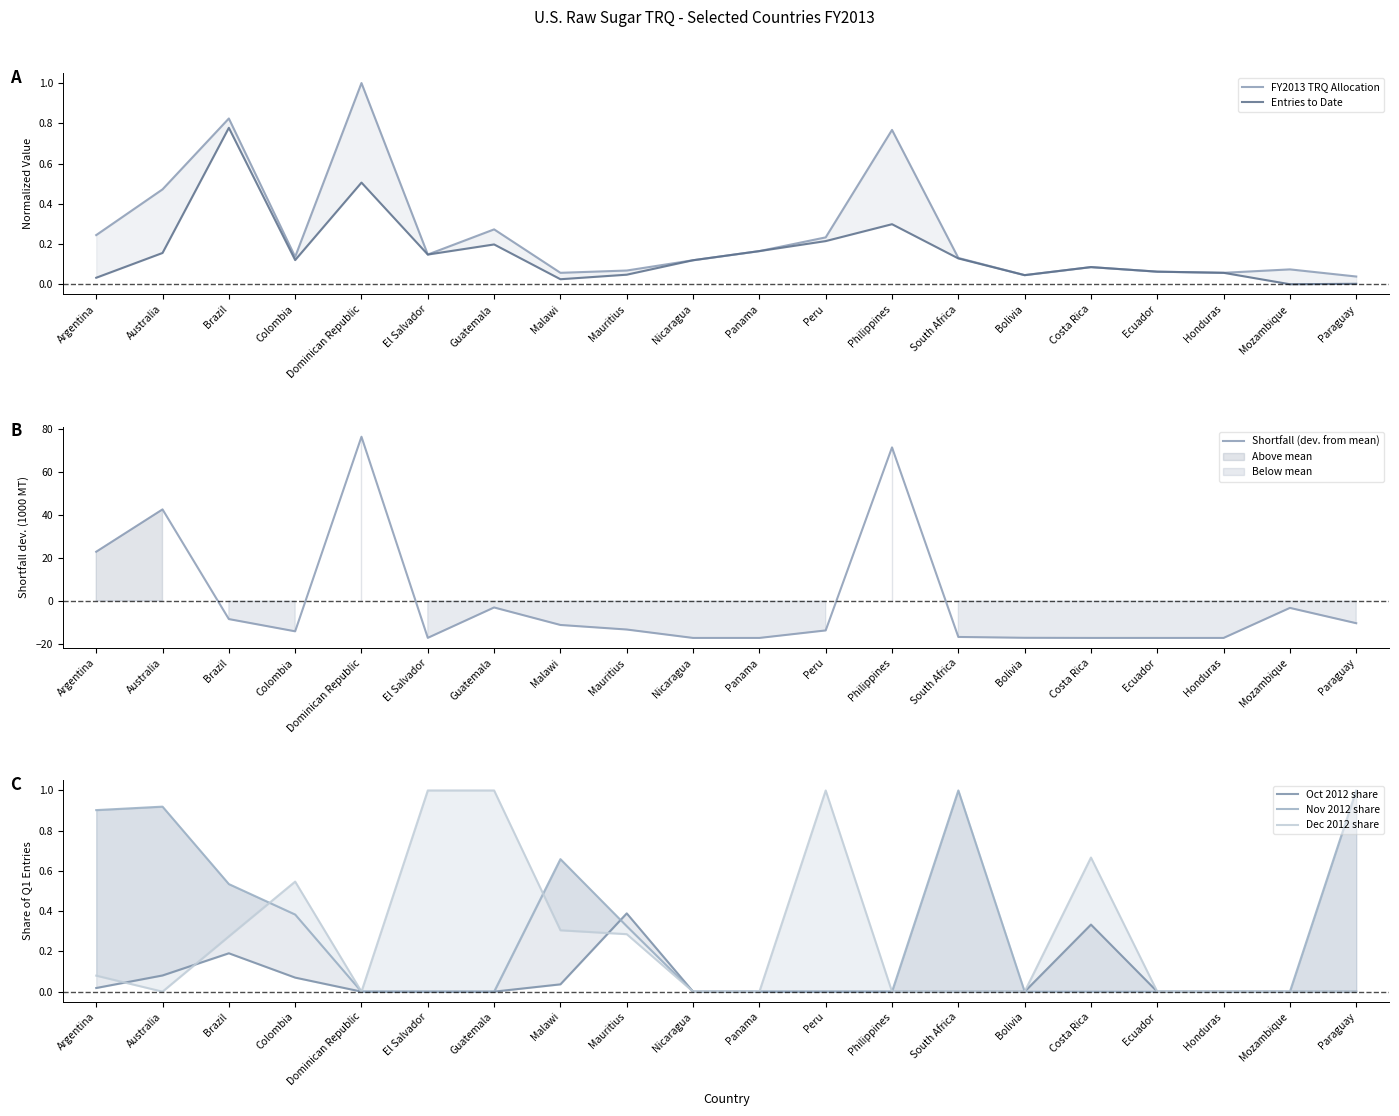

List the labels in order of Shortfall (dev. from mean) value, largest first.

Dominican Republic, Philippines, Australia, Argentina, Guatemala, Mozambique, Brazil, Paraguay, Malawi, Mauritius, Peru, Colombia, South Africa, Bolivia, El Salvador, Costa Rica, Nicaragua, Panama, Ecuador, Honduras